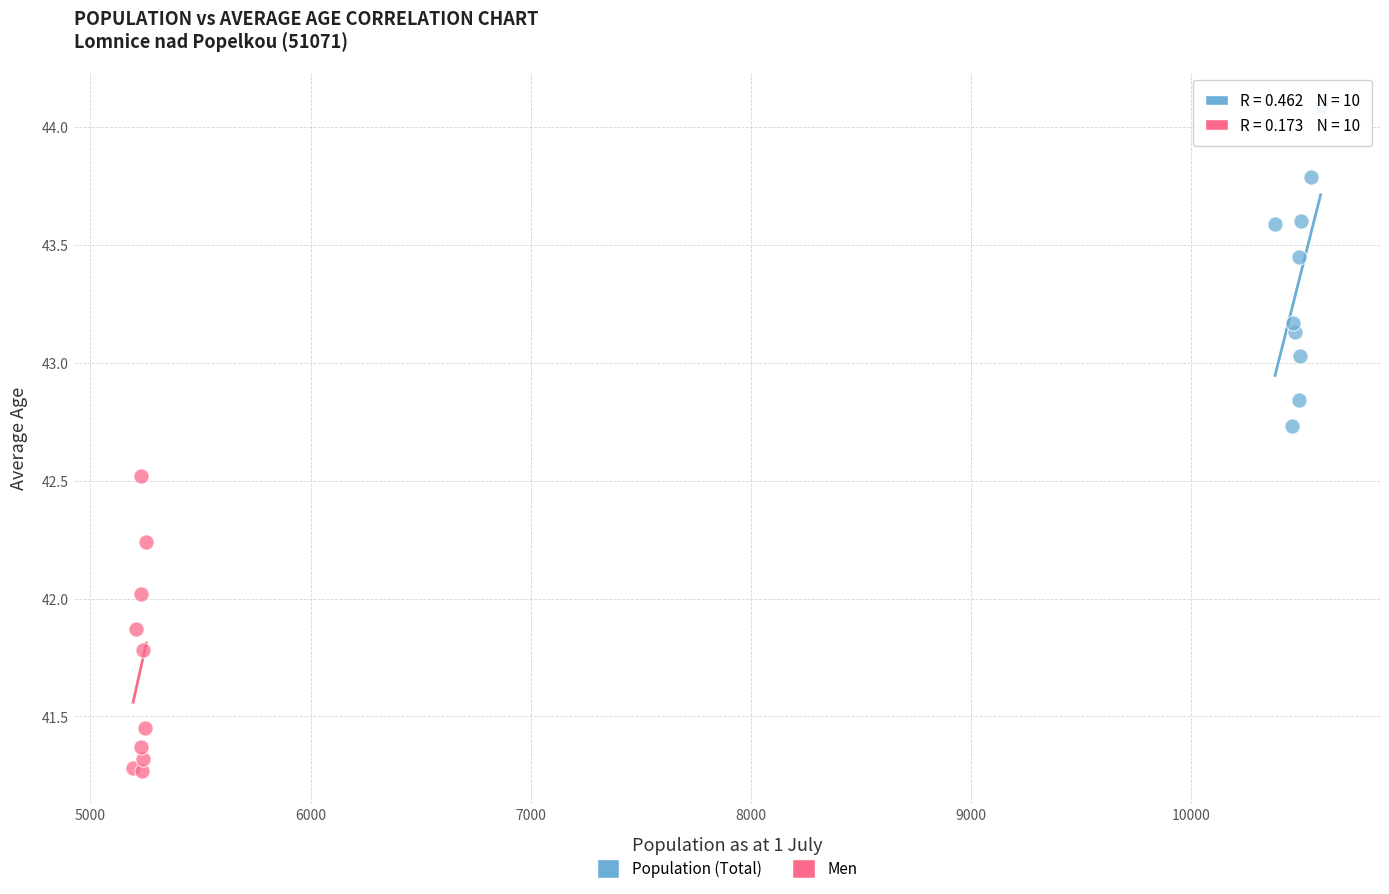

Which series contains the highest Y value?

Population (Total)